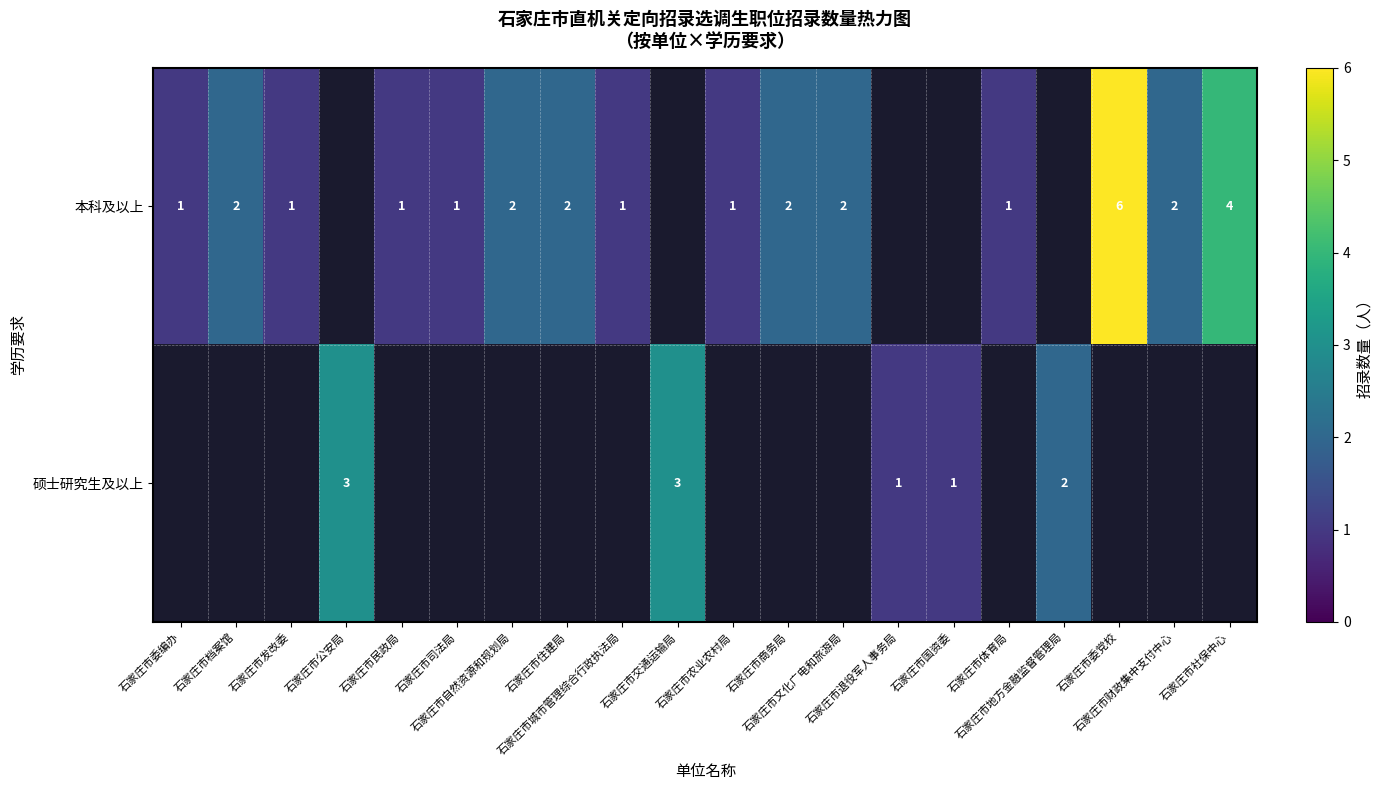

How many values in the 本科及以上 series are below 2?

7